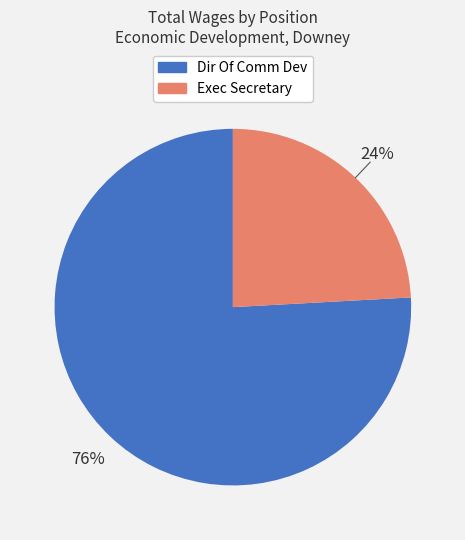

To the nearest percent, what is the average slice percentage?

50%